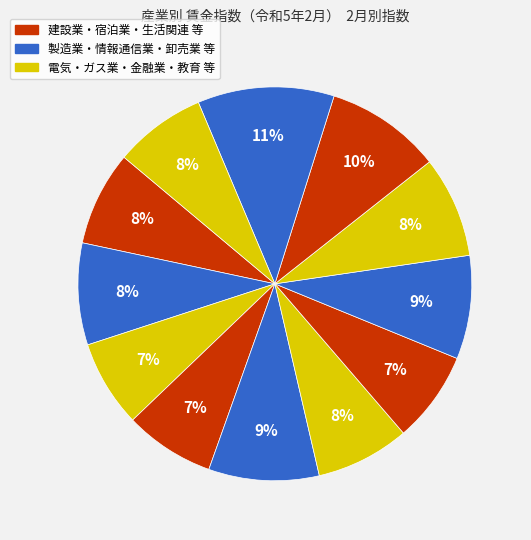

Is there a majority slice in this chart?

No